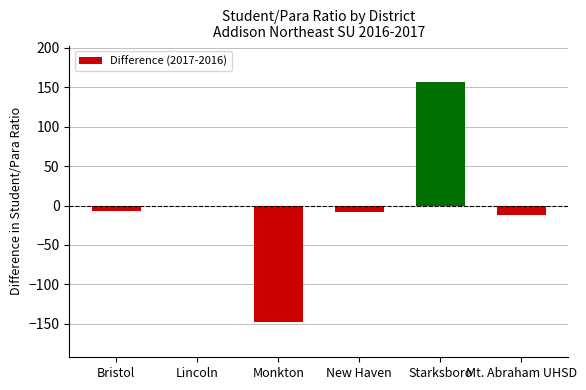

How many values exceed -6?

2